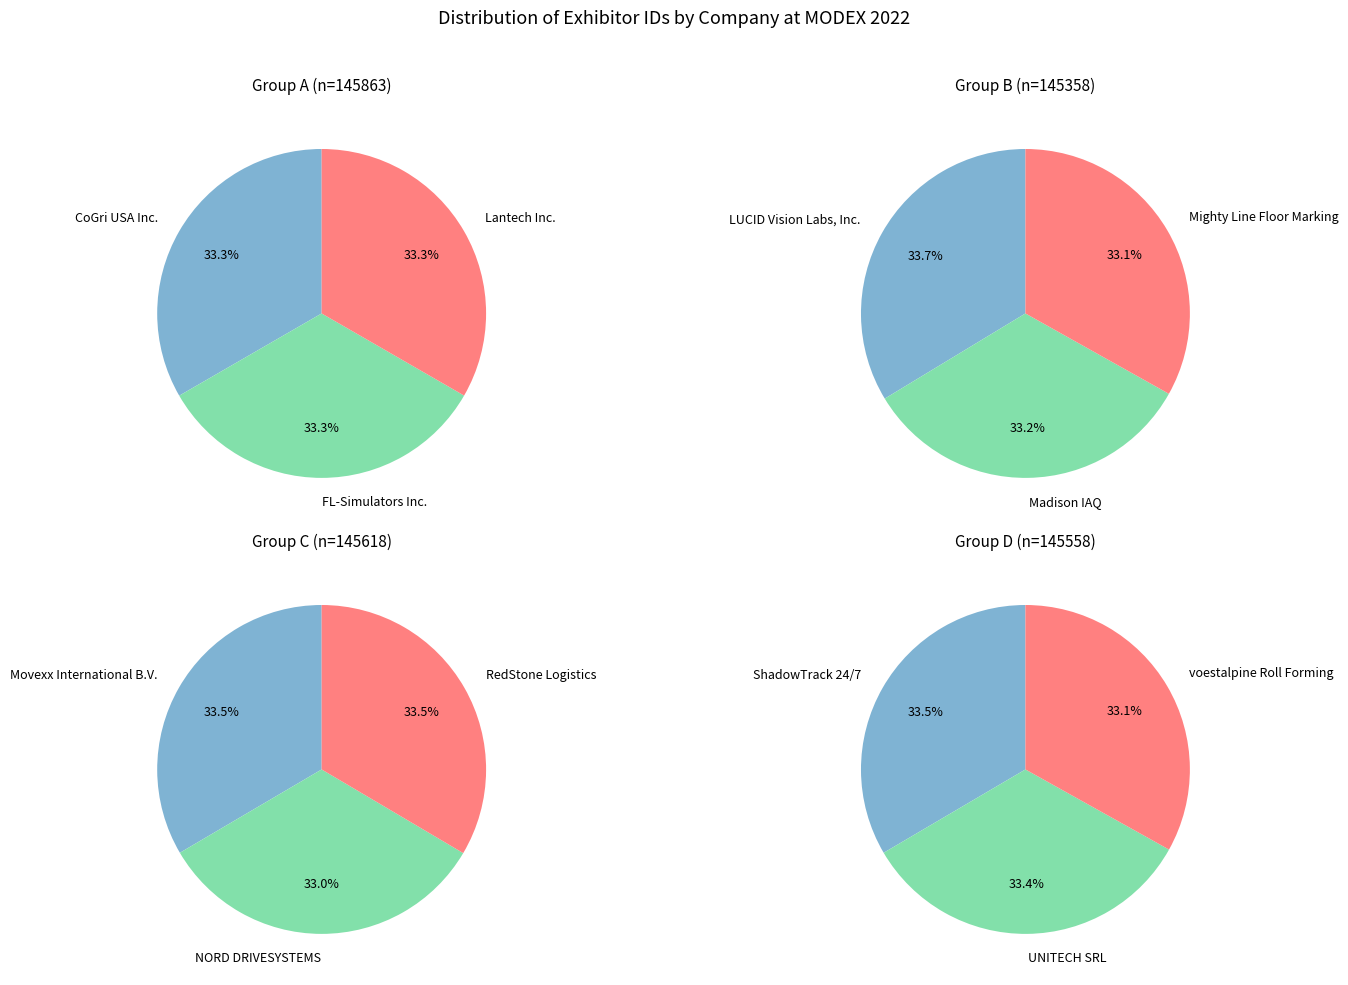

Rank the categories by value from lowest to highest.

NORD DRIVESYSTEMS, Mighty Line Floor Marking, voestalpine Roll Forming, Madison IAQ, Lantech Inc., CoGri USA Inc., FL-Simulators Inc., UNITECH SRL, ShadowTrack 24/7, Movexx International B.V., RedStone Logistics, LUCID Vision Labs, Inc.